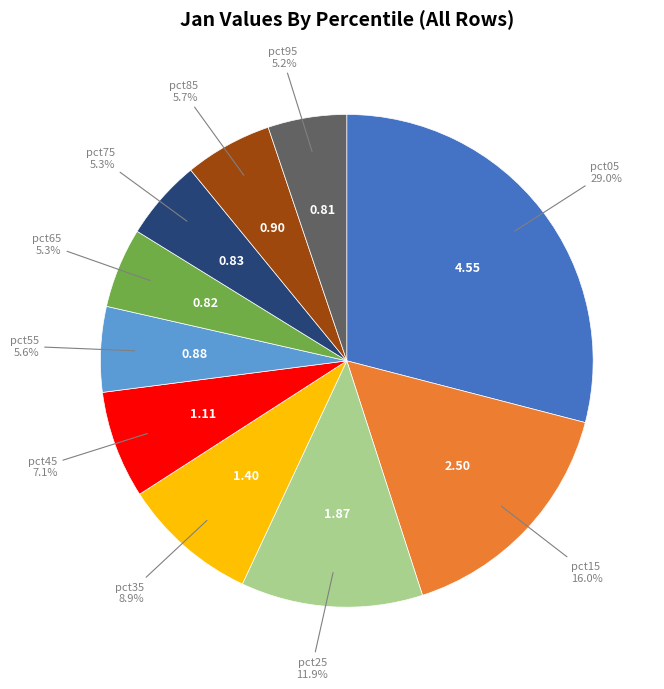

Does any single category account for the majority?

No